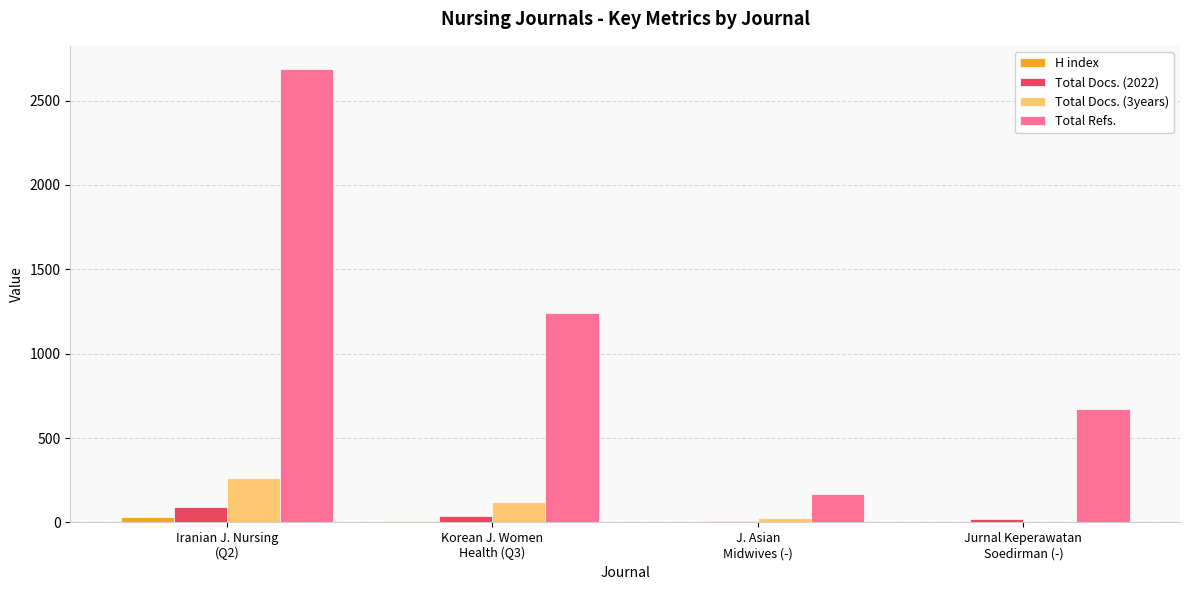

How many distinct data groups are displayed?

4